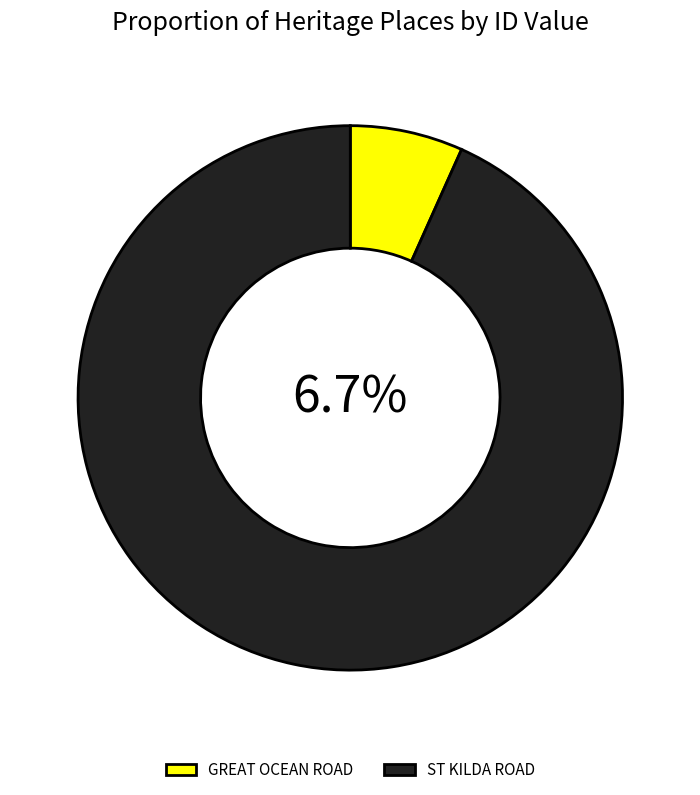

Which slice is the largest?

ST KILDA ROAD